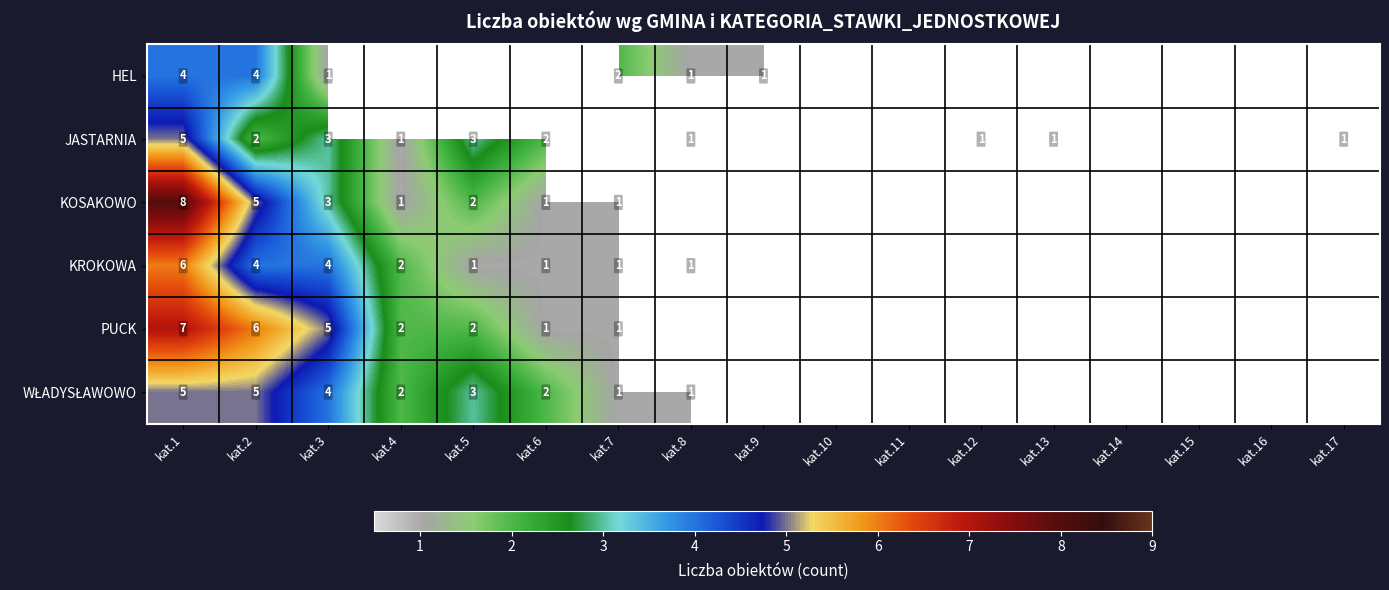

How many values in the JASTARNIA series are below 3?

7